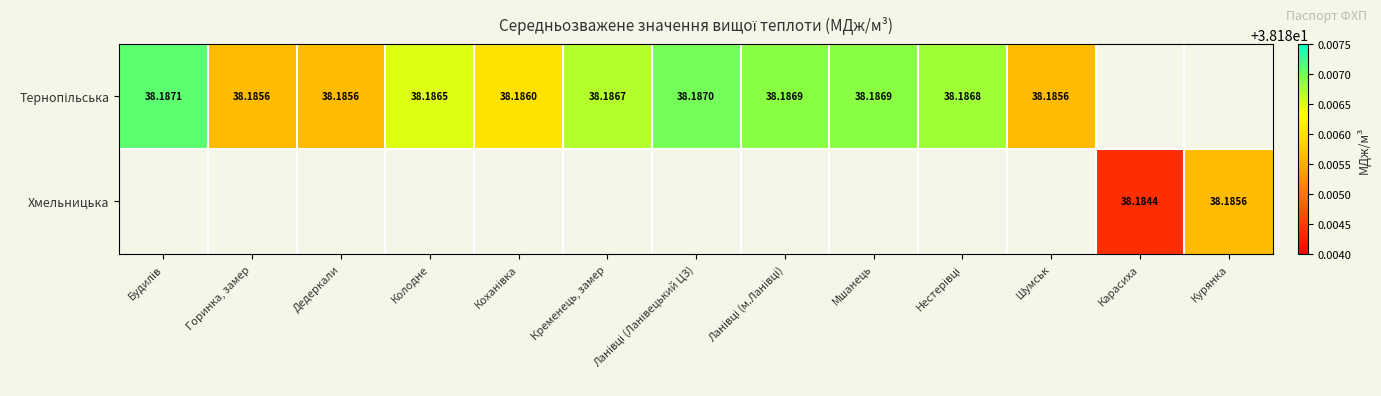

At which label does Тернопільська reach its peak?

Будилів